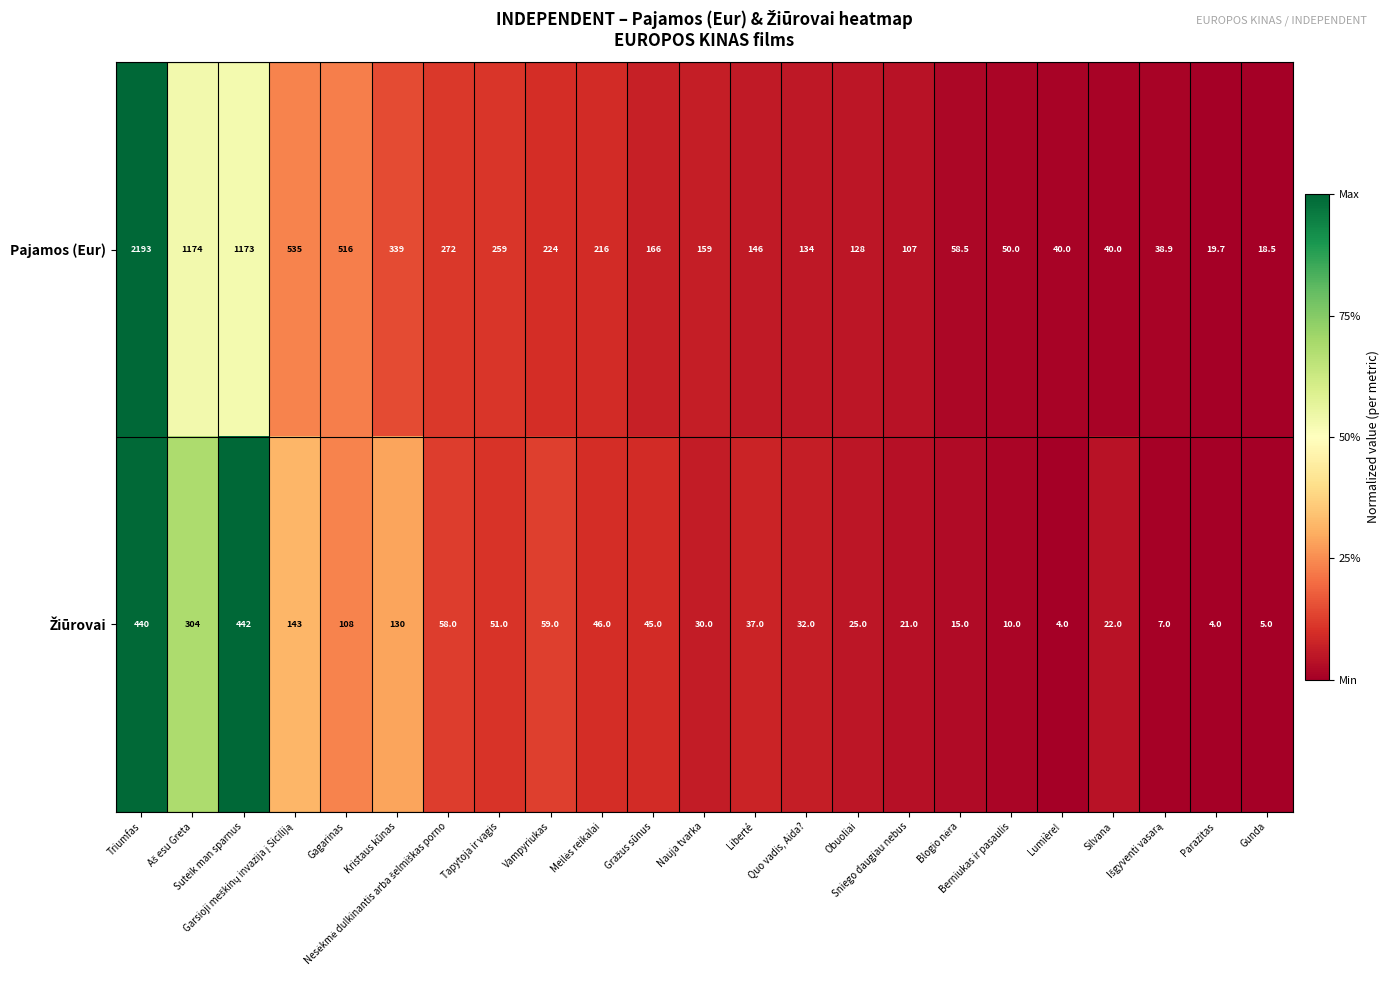

Which series has the largest total across all categories?

Pajamos (Eur)